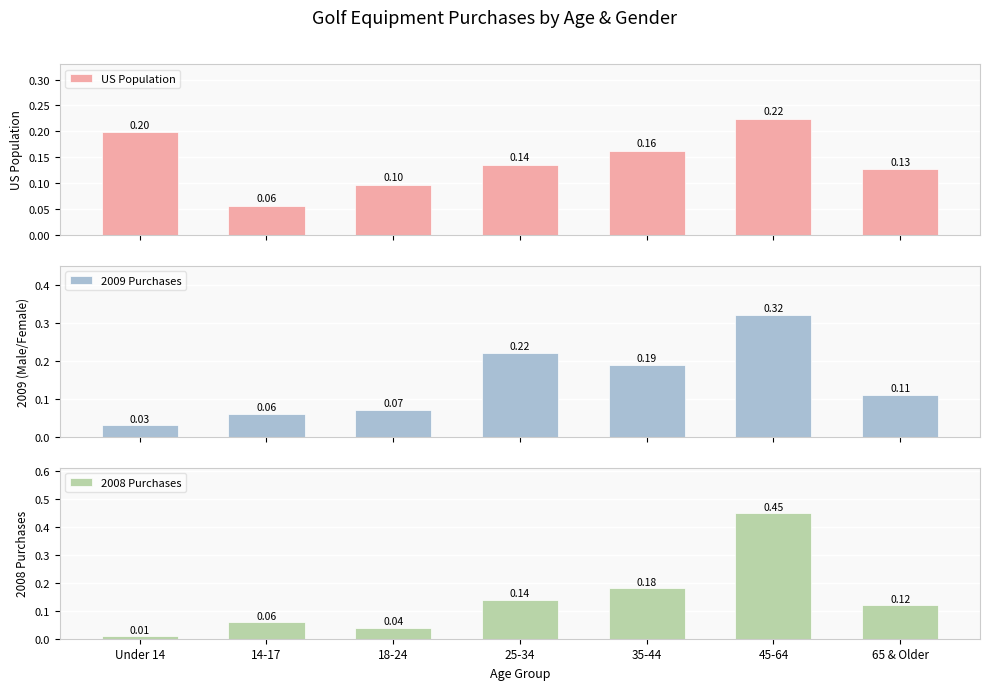

Where is 2008 Purchases nearest to the value 0?

Under 14